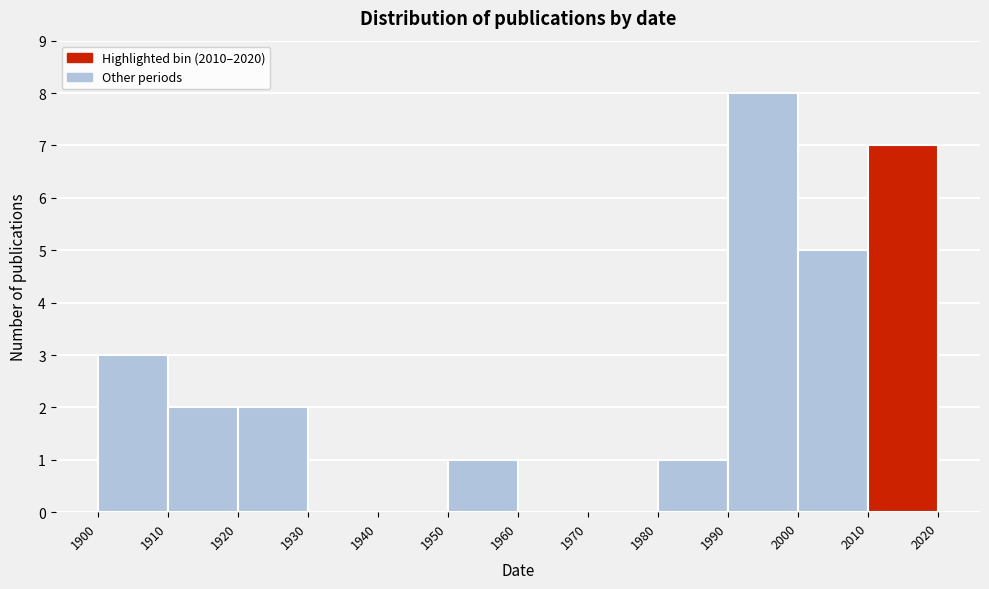

Reading left to right, list every bar in this chart as the range it spans on the x-axis followed by its height. The values are not printed on the chart, so give them approximately, as read against the axis.

1900 to 1910: 3
1910 to 1920: 2
1920 to 1930: 2
1930 to 1940: 0
1940 to 1950: 0
1950 to 1960: 1
1960 to 1970: 0
1970 to 1980: 0
1980 to 1990: 1
1990 to 2000: 8
2000 to 2010: 5
2010 to 2020: 7